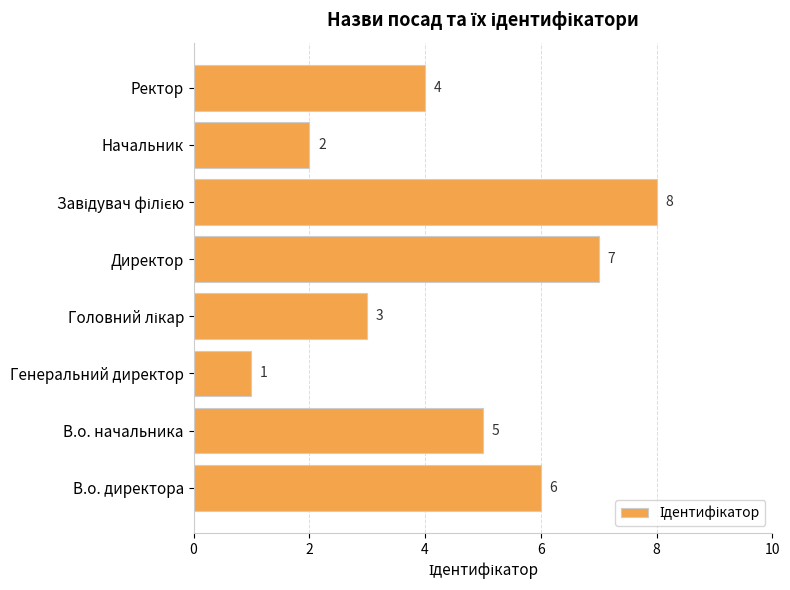

True or false: the data shows 1 at Генеральний директор.

True